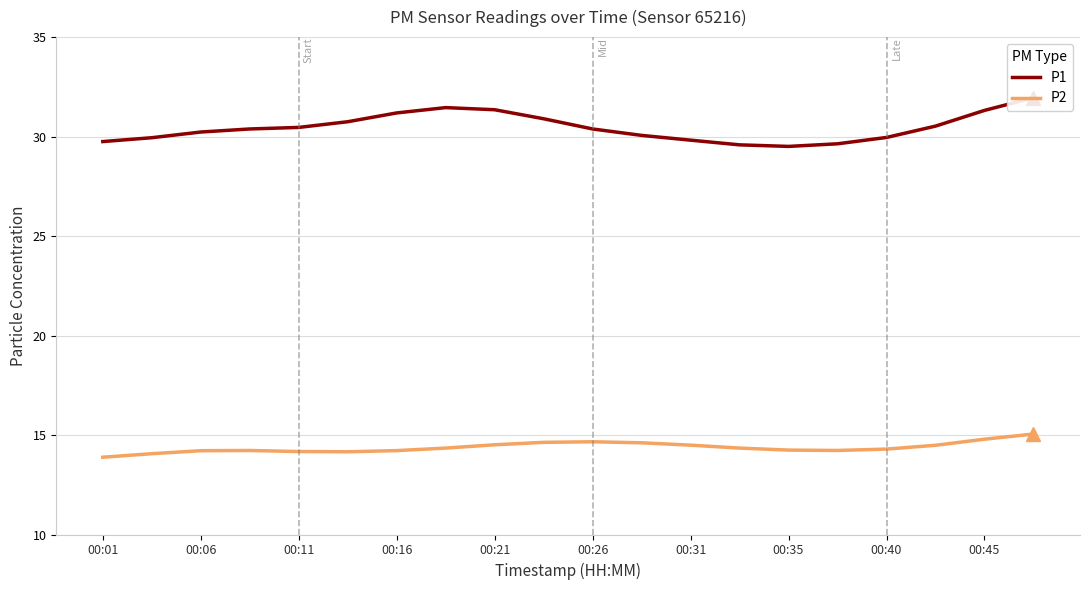

What is the total value across all series at 15?

43.9